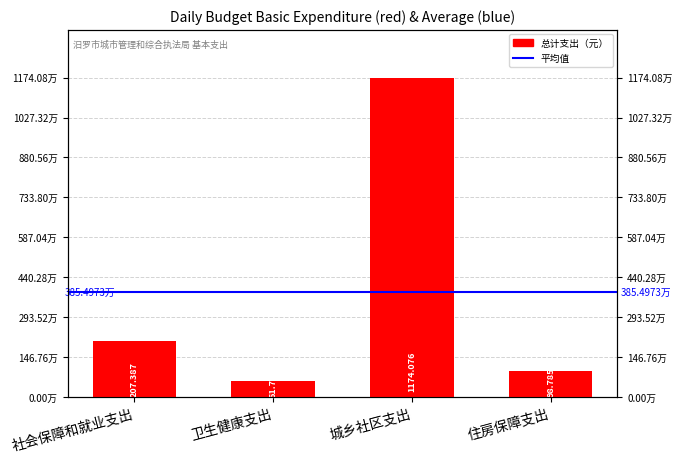

What is the difference between the values at 社会保障和就业支出 and 城乡社区支出?

9666888.8